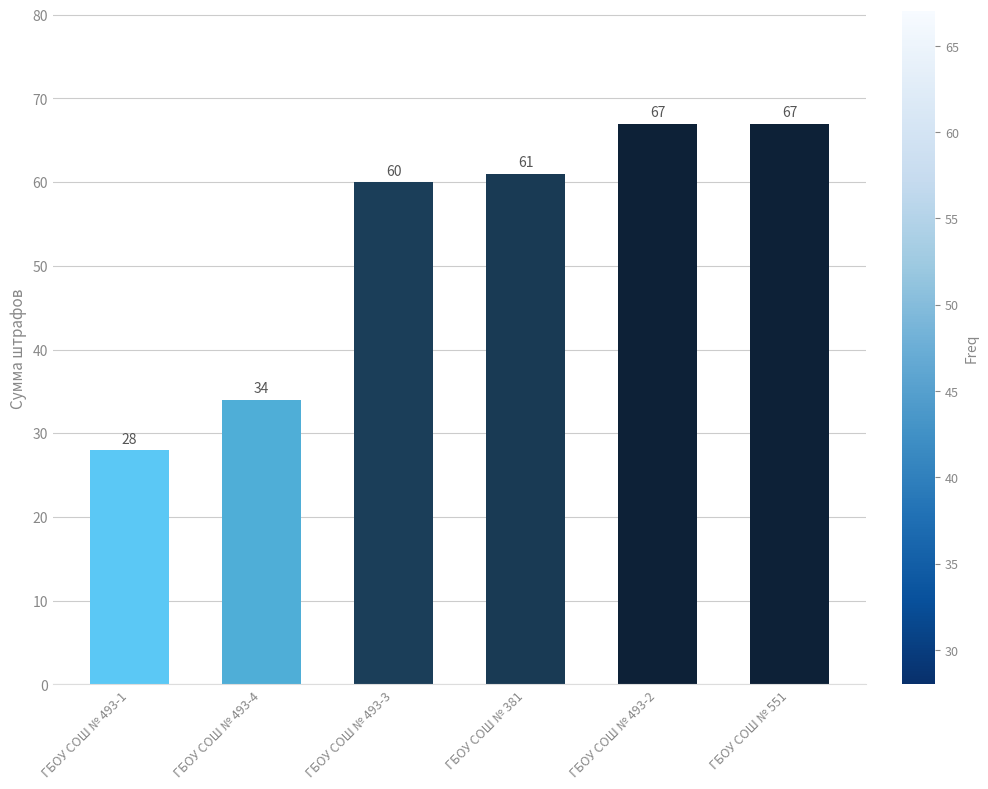

What is the average value?

53